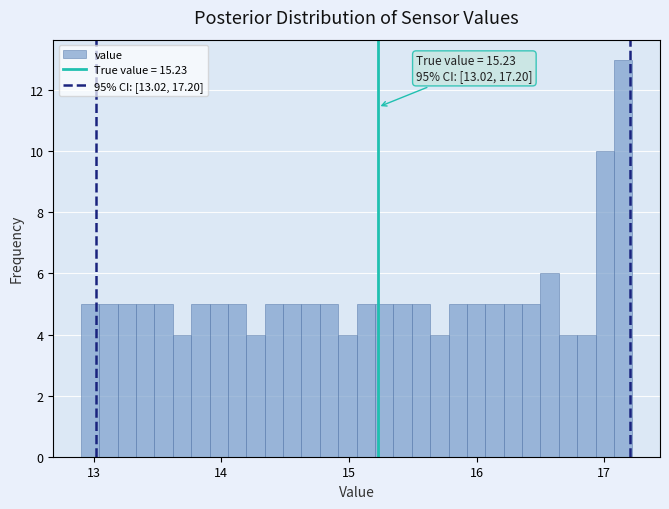

Read against the x-axis, roughly where is the centre of the tallest bar?

17.1